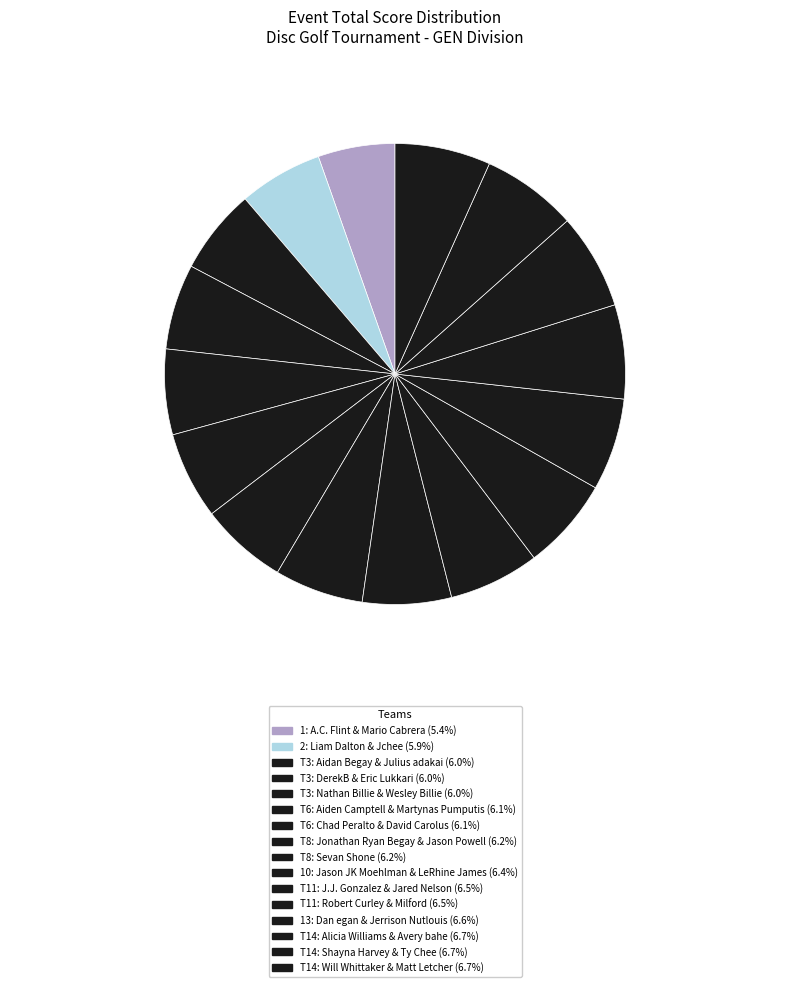

Is there a majority slice in this chart?

No